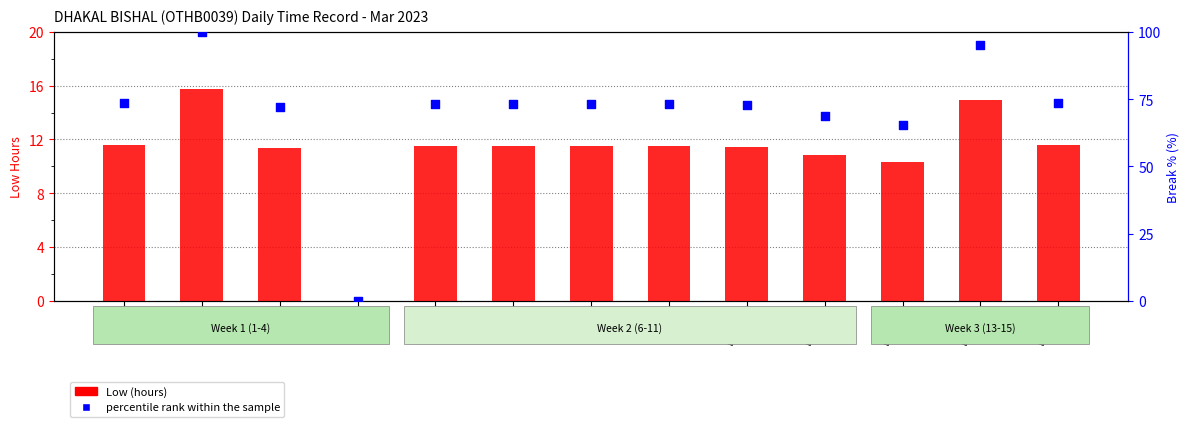

Which series contains the lowest Y value?

Low (hours)